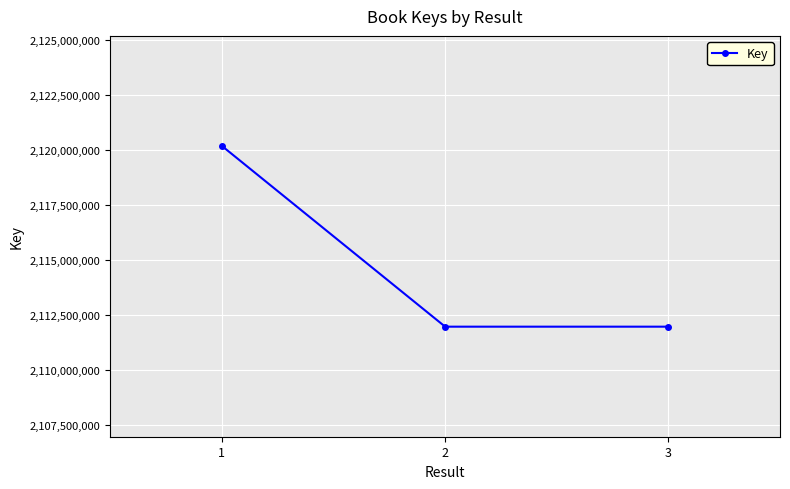

True or false: the data shows 3443039805 at 3.

False